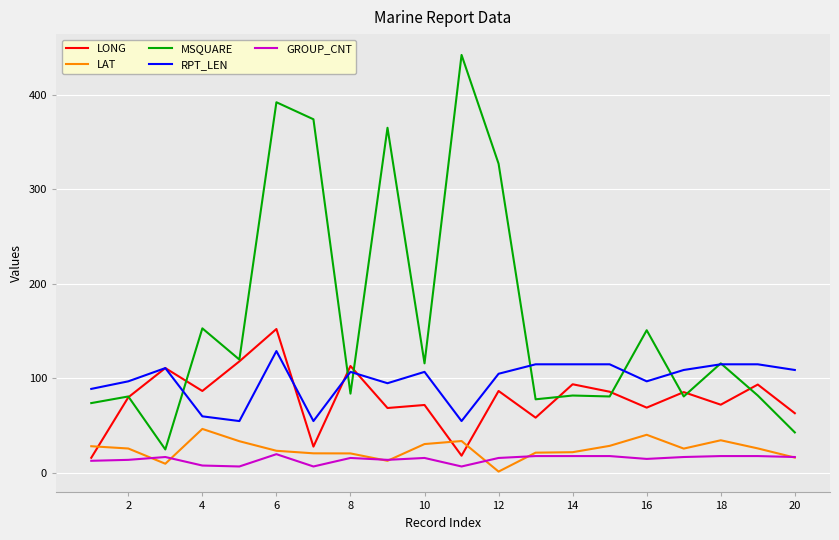

Rank the series by their maximum value, from highest to lowest.

MSQUARE, LONG, RPT_LEN, LAT, GROUP_CNT